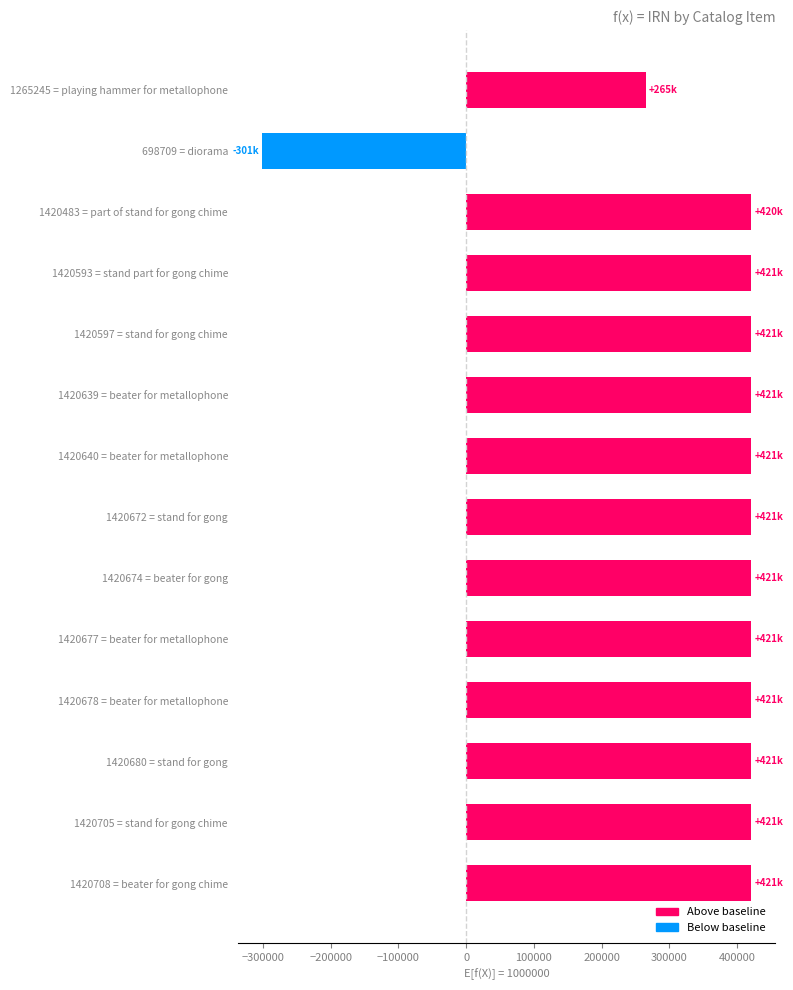

What is the average value?

357979